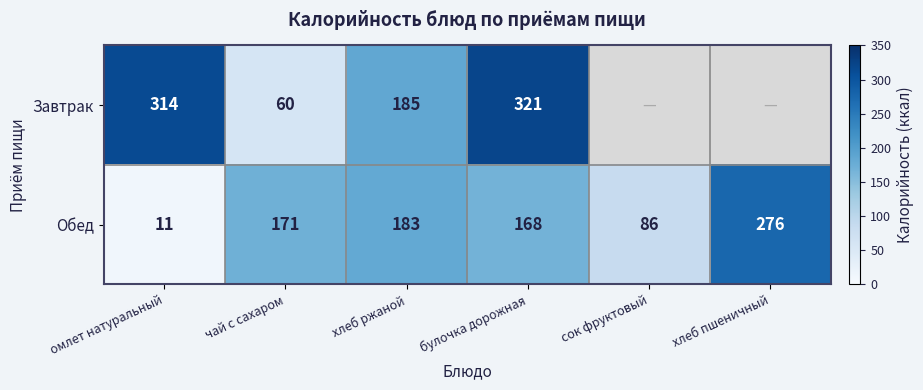

Rank the series at хлеб ржаной from lowest to highest value.

Обед, Завтрак